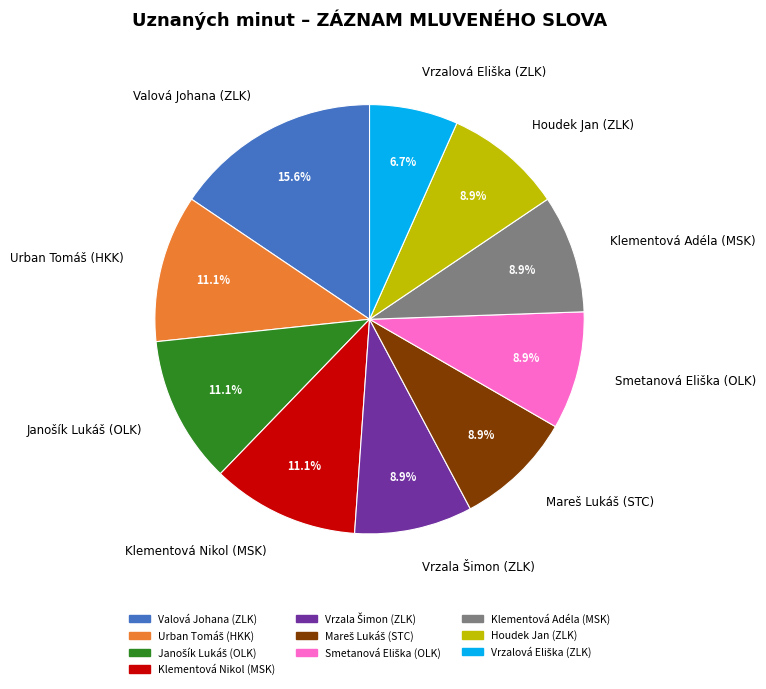

What is the largest slice in the pie chart?

Valová Johana (ZLK)